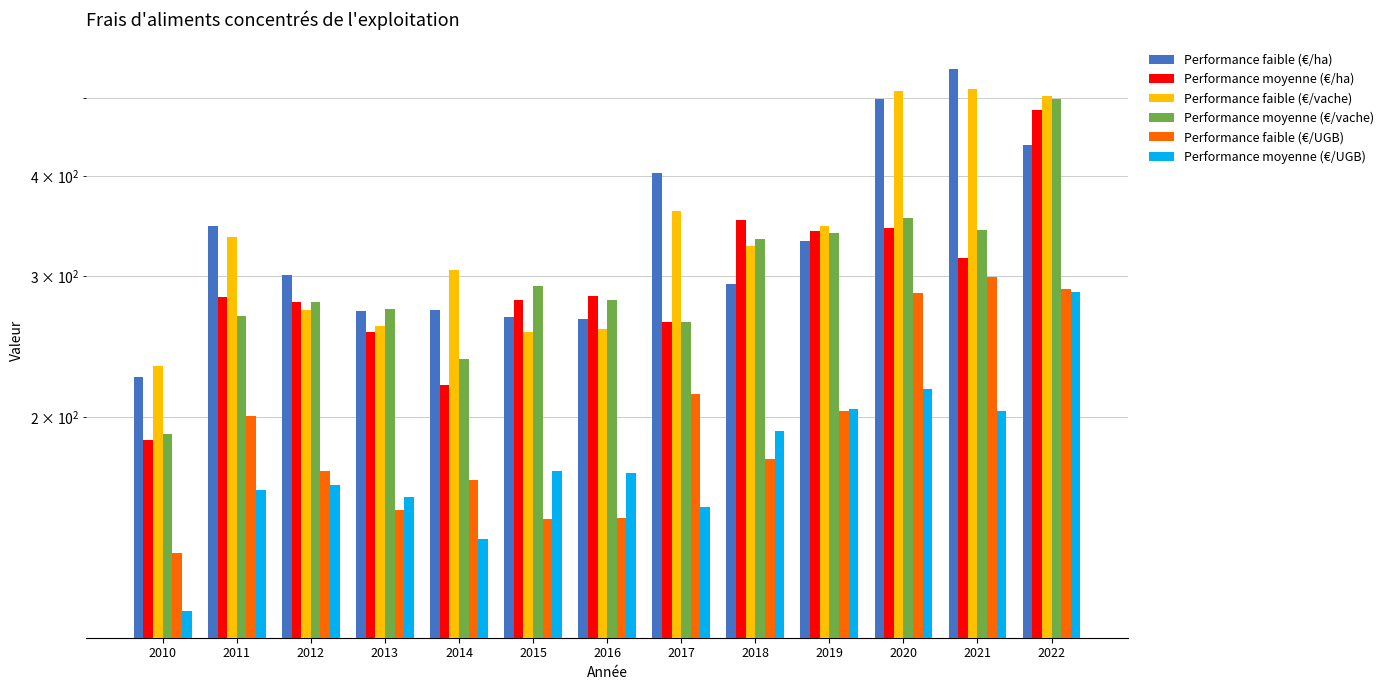

What is the difference between the second highest and second lowest values in the Performance faible (€/vache) series?

254.7